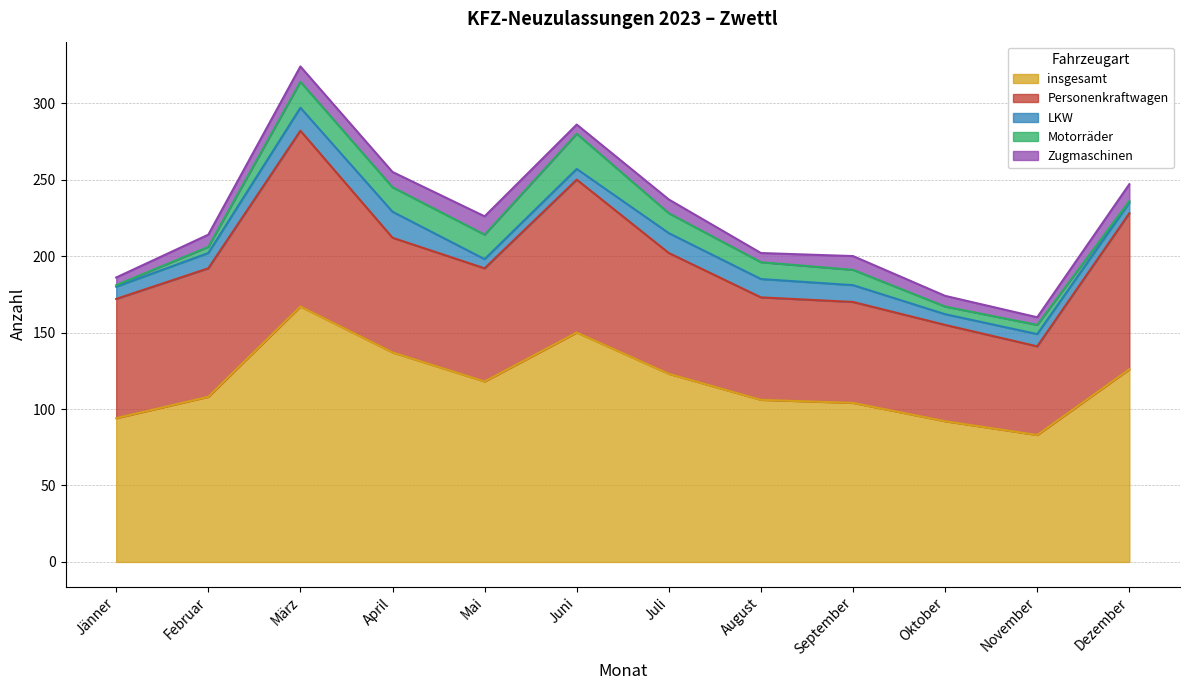

At which category is the sum across all series the highest?

März